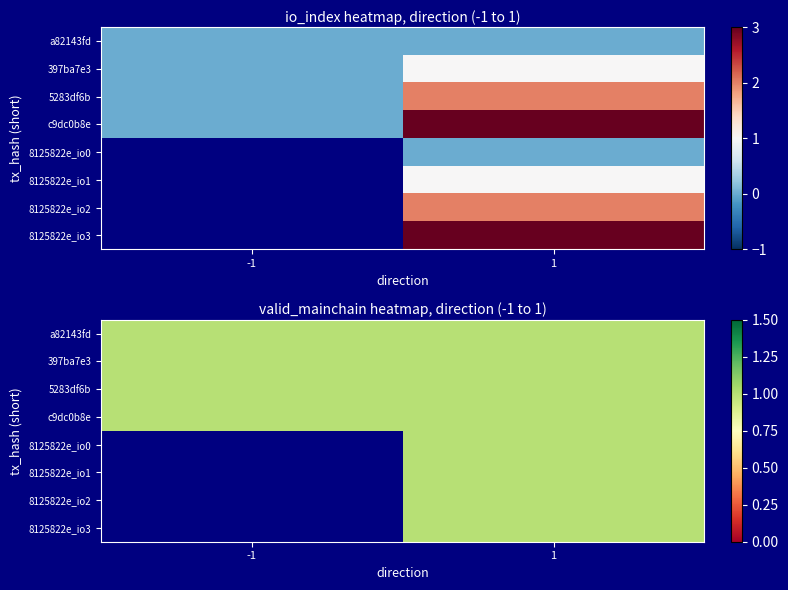

At -1, list the series in order from largest to smallest.

a82143fd, 397ba7e3, 5283df6b, c9dc0b8e, 8125822e_io2, 8125822e_io3, 8125822e_io0, 8125822e_io1